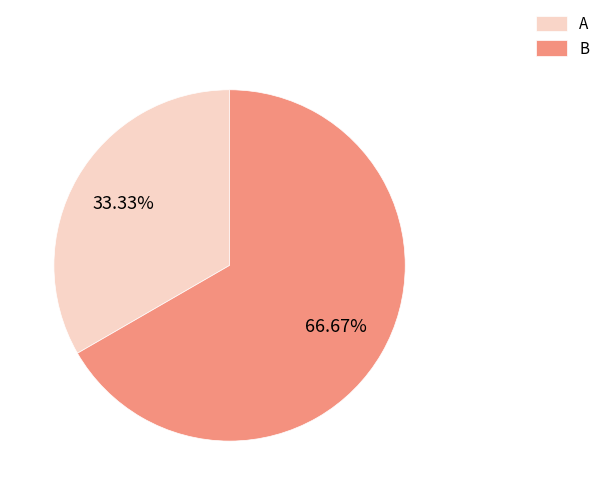

Which category has the biggest portion of the pie?

B